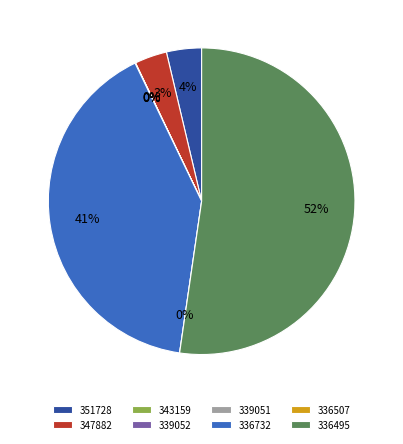

Between 339051 and 336507, which is larger?

339051